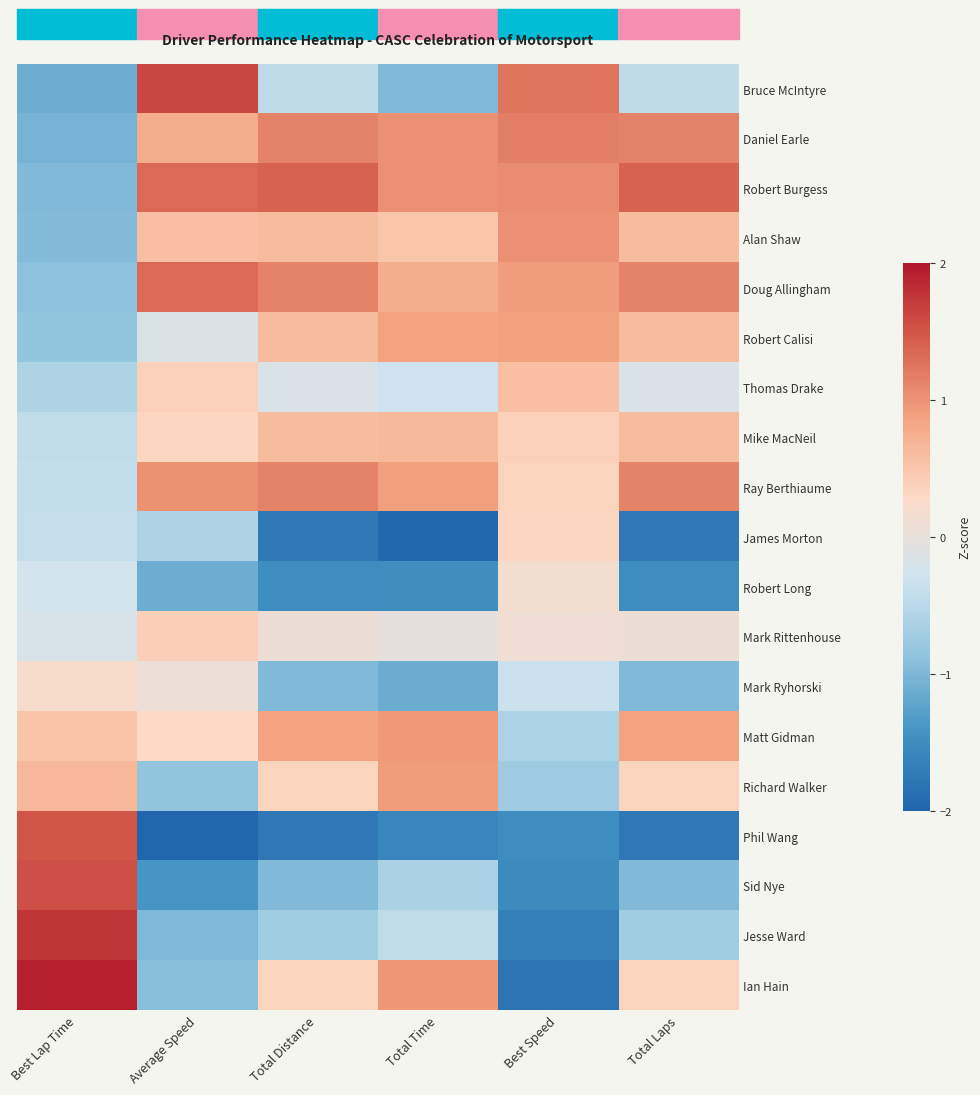

Reading left to right, extract all data points from this chart.

Bruce McIntyre: Best Lap Time=-1.1	Average Speed=1.6	Total Distance=-0.4	Total Time=-1.0	Best Speed=1.2	Total Laps=-0.4
Daniel Earle: Best Lap Time=-1.1	Average Speed=0.8	Total Distance=1.1	Total Time=1.0	Best Speed=1.2	Total Laps=1.1
Robert Burgess: Best Lap Time=-1.0	Average Speed=1.3	Total Distance=1.4	Total Time=1.0	Best Speed=1.0	Total Laps=1.4
Alan Shaw: Best Lap Time=-1.0	Average Speed=0.6	Total Distance=0.6	Total Time=0.5	Best Speed=1.0	Total Laps=0.6
Doug Allingham: Best Lap Time=-0.9	Average Speed=1.3	Total Distance=1.1	Total Time=0.8	Best Speed=0.9	Total Laps=1.1
Robert Calisi: Best Lap Time=-0.9	Average Speed=-0.1	Total Distance=0.6	Total Time=0.9	Best Speed=0.9	Total Laps=0.6
Thomas Drake: Best Lap Time=-0.6	Average Speed=0.4	Total Distance=-0.2	Total Time=-0.3	Best Speed=0.6	Total Laps=-0.2
Mike MacNeil: Best Lap Time=-0.4	Average Speed=0.3	Total Distance=0.6	Total Time=0.6	Best Speed=0.4	Total Laps=0.6
Ray Berthiaume: Best Lap Time=-0.4	Average Speed=1.0	Total Distance=1.1	Total Time=0.9	Best Speed=0.4	Total Laps=1.1
James Morton: Best Lap Time=-0.4	Average Speed=-0.6	Total Distance=-1.8	Total Time=-2.0	Best Speed=0.3	Total Laps=-1.8
Robert Long: Best Lap Time=-0.2	Average Speed=-1.1	Total Distance=-1.5	Total Time=-1.5	Best Speed=0.2	Total Laps=-1.5
Mark Rittenhouse: Best Lap Time=-0.2	Average Speed=0.4	Total Distance=0.1	Total Time=-0.0	Best Speed=0.1	Total Laps=0.1
Mark Ryhorski: Best Lap Time=0.2	Average Speed=0.0	Total Distance=-1.0	Total Time=-1.1	Best Speed=-0.3	Total Laps=-1.0
Matt Gidman: Best Lap Time=0.5	Average Speed=0.3	Total Distance=0.9	Total Time=1.0	Best Speed=-0.6	Total Laps=0.9
Richard Walker: Best Lap Time=0.7	Average Speed=-0.8	Total Distance=0.3	Total Time=0.9	Best Speed=-0.7	Total Laps=0.3
Phil Wang: Best Lap Time=1.5	Average Speed=-2.1	Total Distance=-1.8	Total Time=-1.6	Best Speed=-1.5	Total Laps=-1.8
Sid Nye: Best Lap Time=1.6	Average Speed=-1.4	Total Distance=-1.0	Total Time=-0.6	Best Speed=-1.5	Total Laps=-1.0
Jesse Ward: Best Lap Time=1.8	Average Speed=-1.0	Total Distance=-0.7	Total Time=-0.4	Best Speed=-1.7	Total Laps=-0.7
Ian Hain: Best Lap Time=1.9	Average Speed=-0.9	Total Distance=0.3	Total Time=1.0	Best Speed=-1.8	Total Laps=0.3